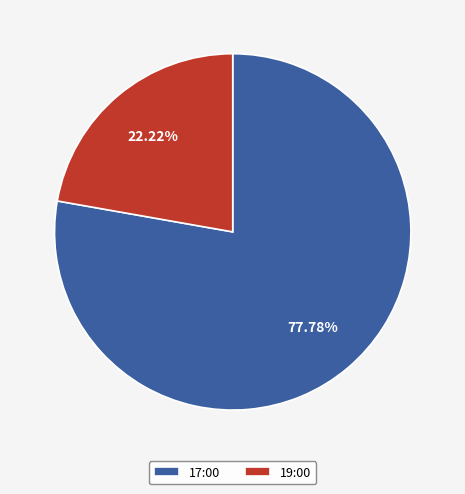

What is the largest slice in the pie chart?

17:00